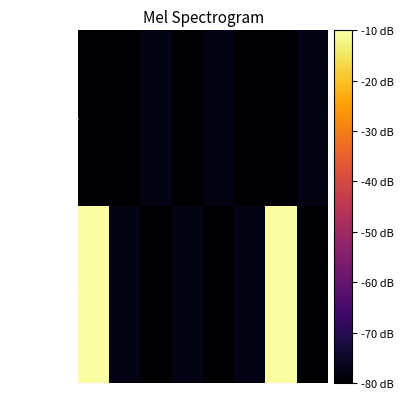

Reading left to right, what are all the values shown in this chart?

32addfb1...: -80.0	-80.0	-77.3	-80.0	-77.3	-80.0	-80.0	-77.3
f6e4b40c...: -10.0	-77.3	-80.0	-77.3	-80.0	-77.3	-10.0	-80.0